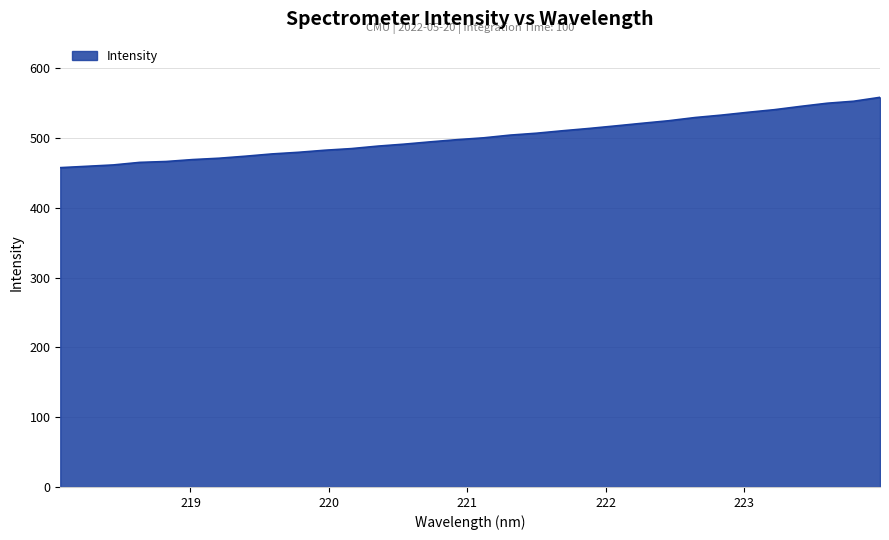

What is the greatest value displayed?

558.5